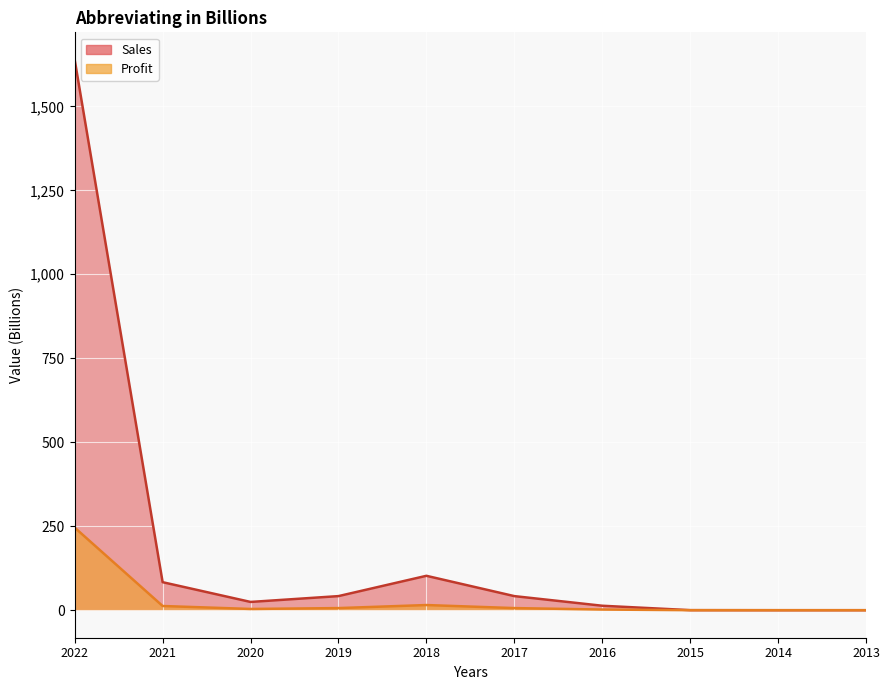

How many data points in Sales are above 41?

5